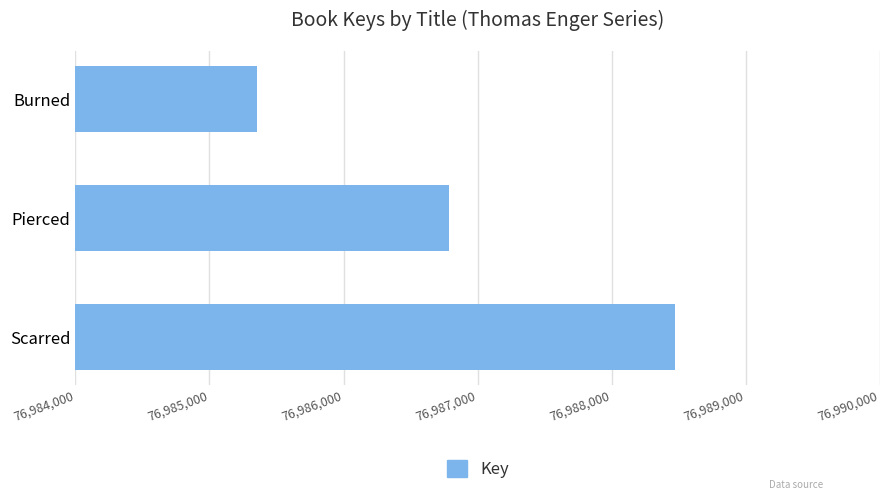

Between Burned and Pierced, which is larger?

Pierced